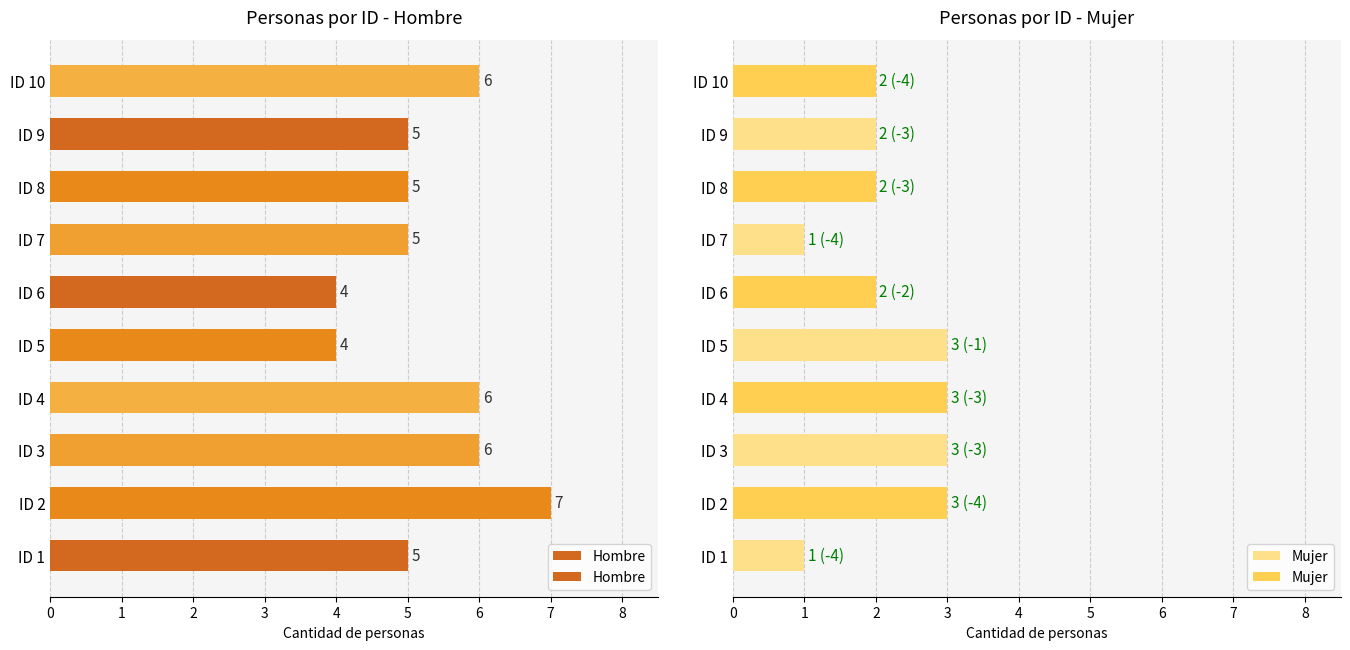

How many data points in Hombre are less than 5?

2